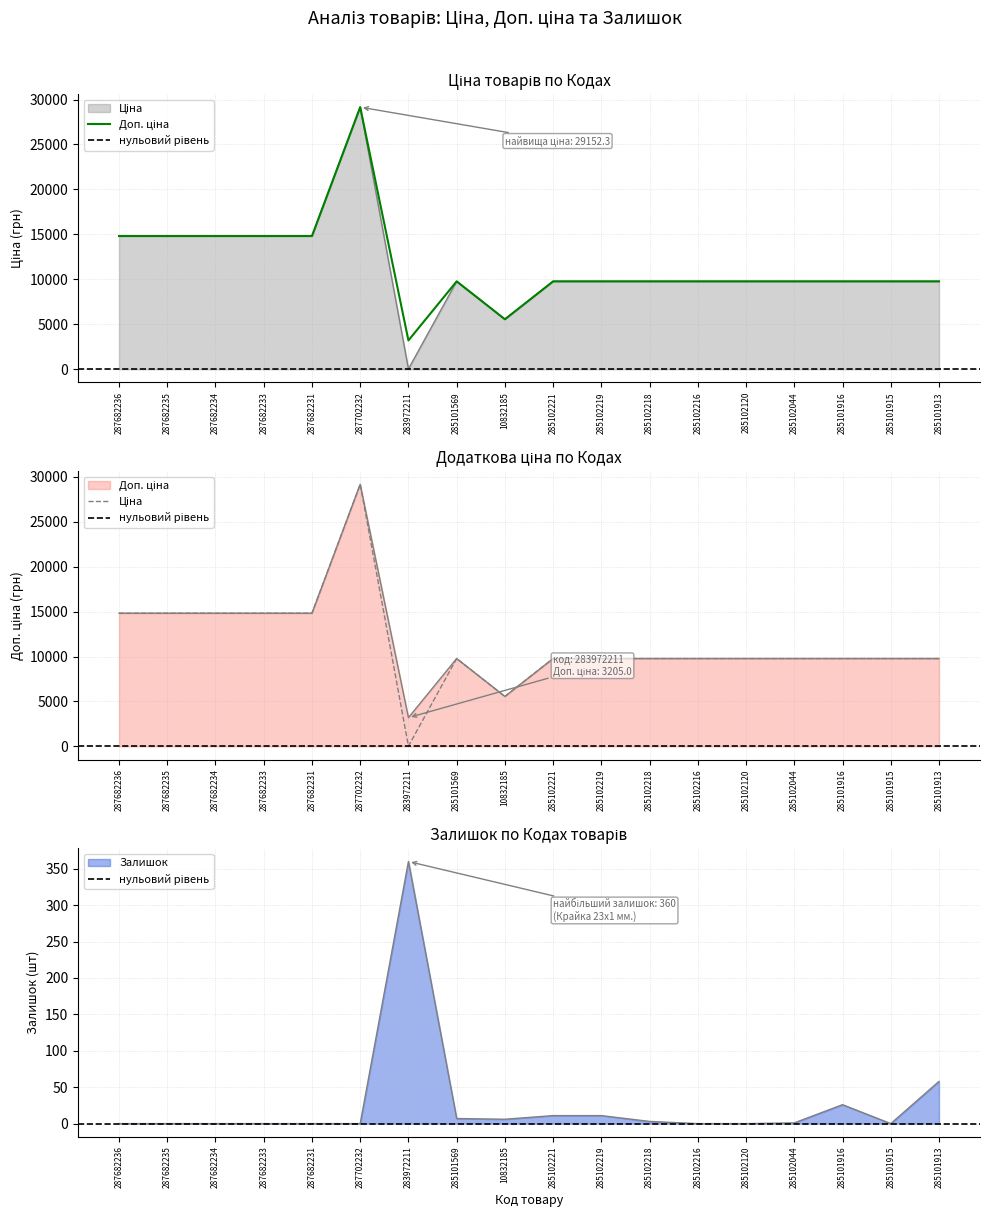

Reading left to right, list all the values displayed in this chart.

Ціна: 14817.6	14817.6	14817.6	14817.6	14817.6	29152.3	32.0	9775.5	5560.3	9775.5	9775.5	9775.5	9775.5	9775.5	9775.5	9775.5	9775.5	9775.5
Доп. ціна: 14817.6	14817.6	14817.6	14817.6	14817.6	29152.3	3205.0	9775.5	5560.3	9775.5	9775.5	9775.5	9775.5	9775.5	9775.5	9775.5	9775.5	9775.5
Залишок: 0.0	0.0	0.0	0.0	0.0	0.0	360.0	7.0	6.0	11.0	11.0	3.0	0.0	0.0	1.0	26.0	0.0	58.0